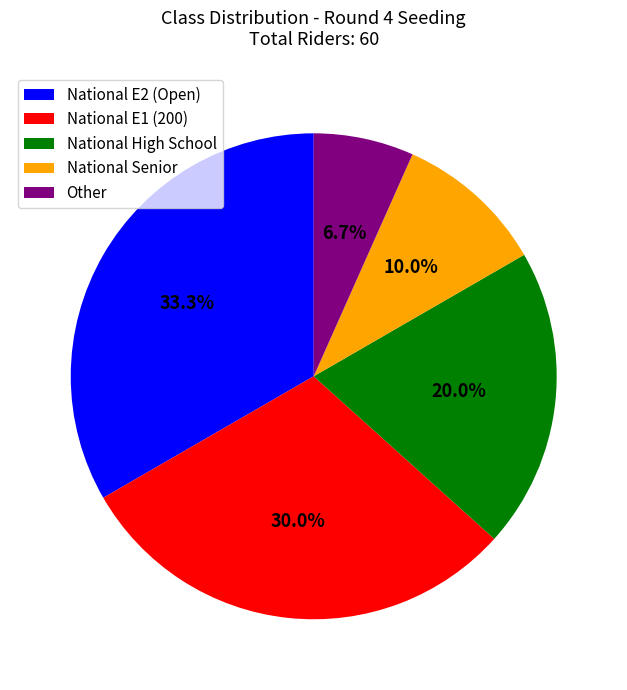

Which slice is the largest?

National E2 (Open)